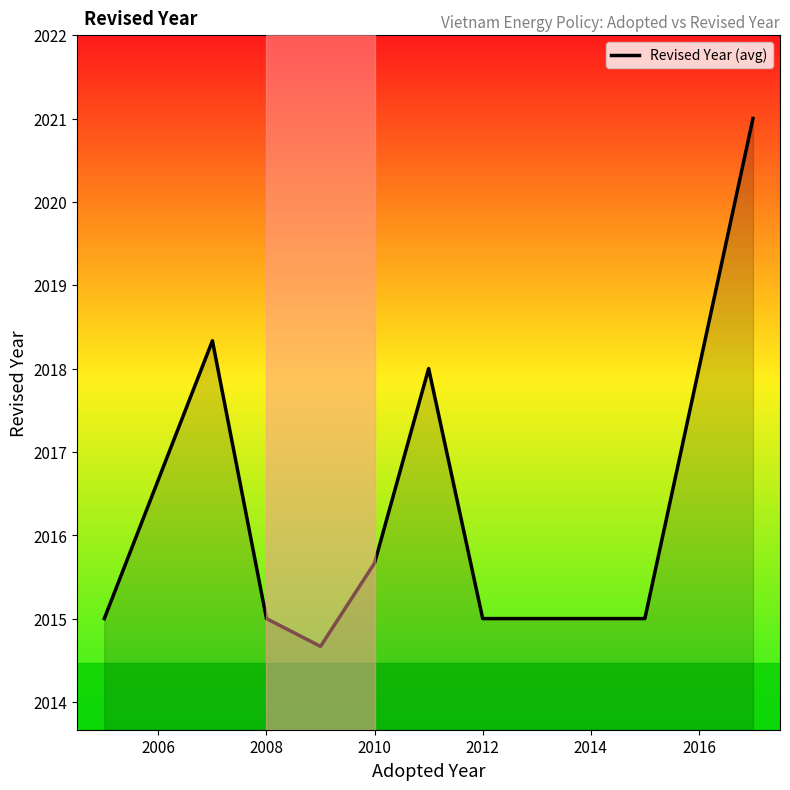

What is the greatest value displayed?

2021.0